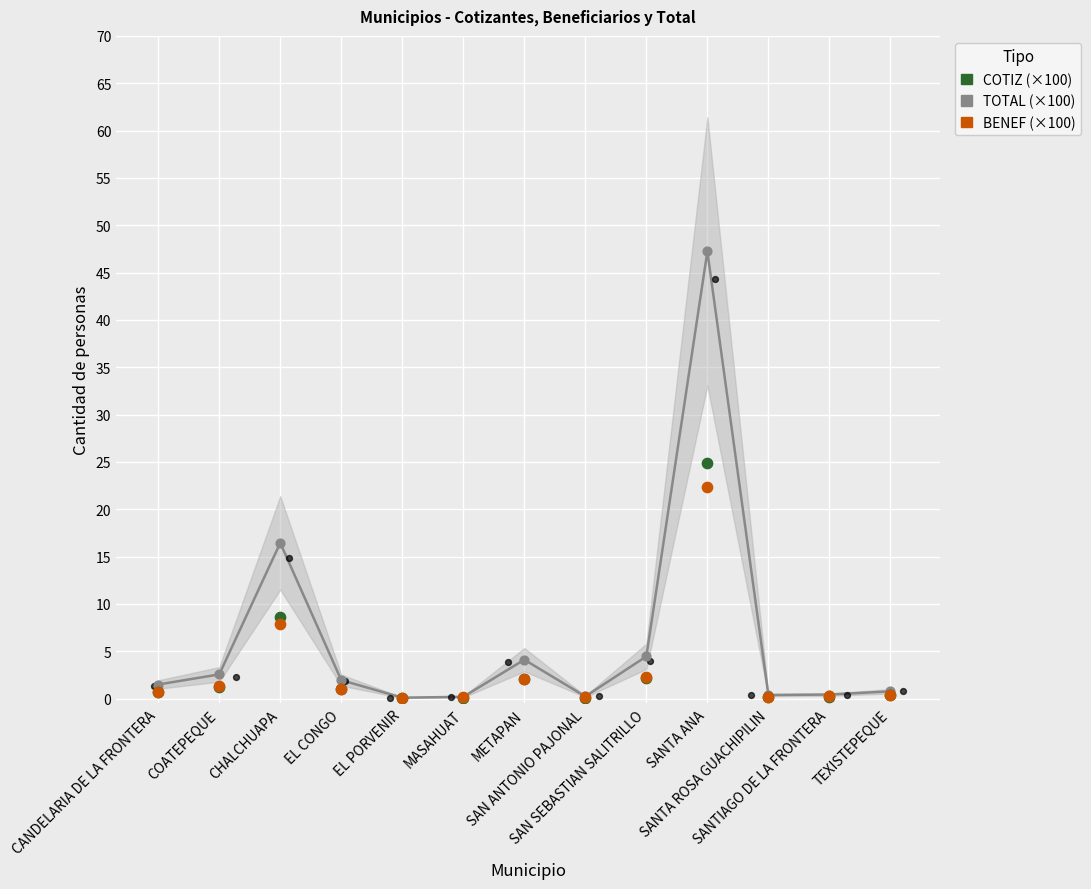

Which series has the largest total across all categories?

TOTAL (×100)